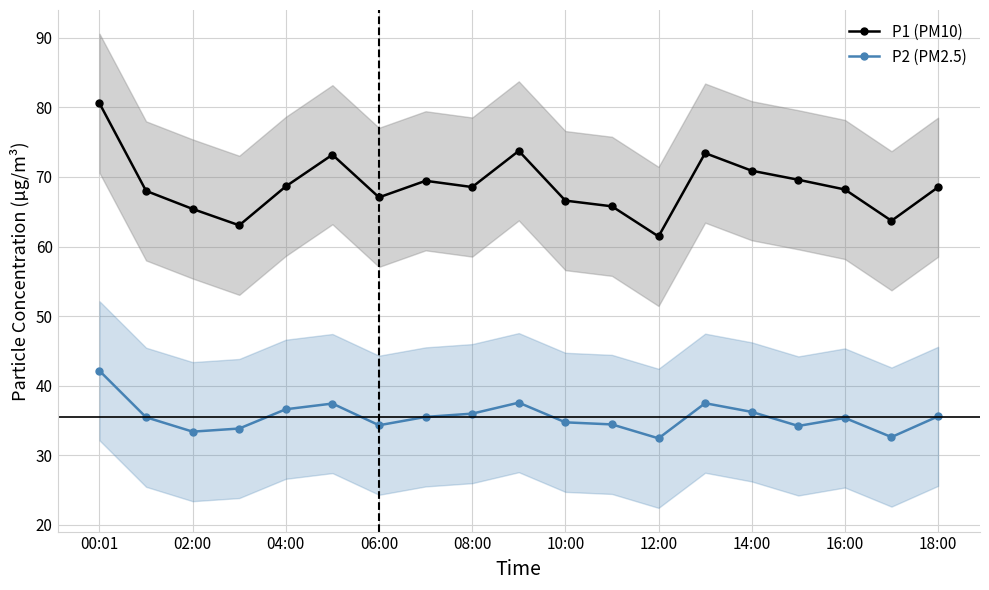

What is the sum of all P2 (PM2.5) values?

675.1